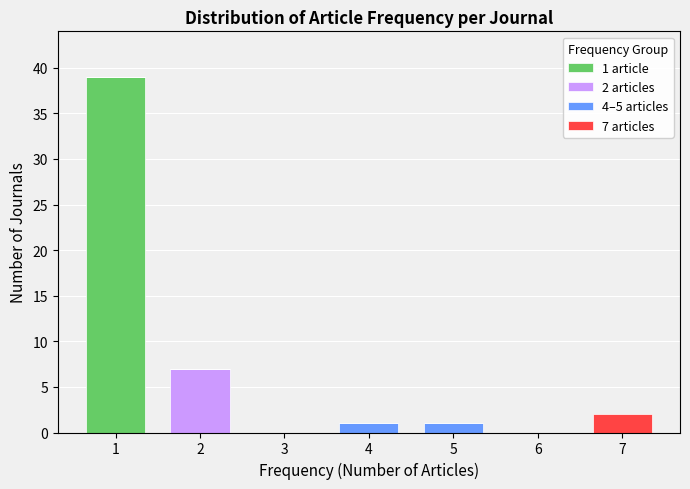

Reading left to right, list the values for the 1 article series.

1=39	2=0	3=0	4=0	5=0	6=0	7=0